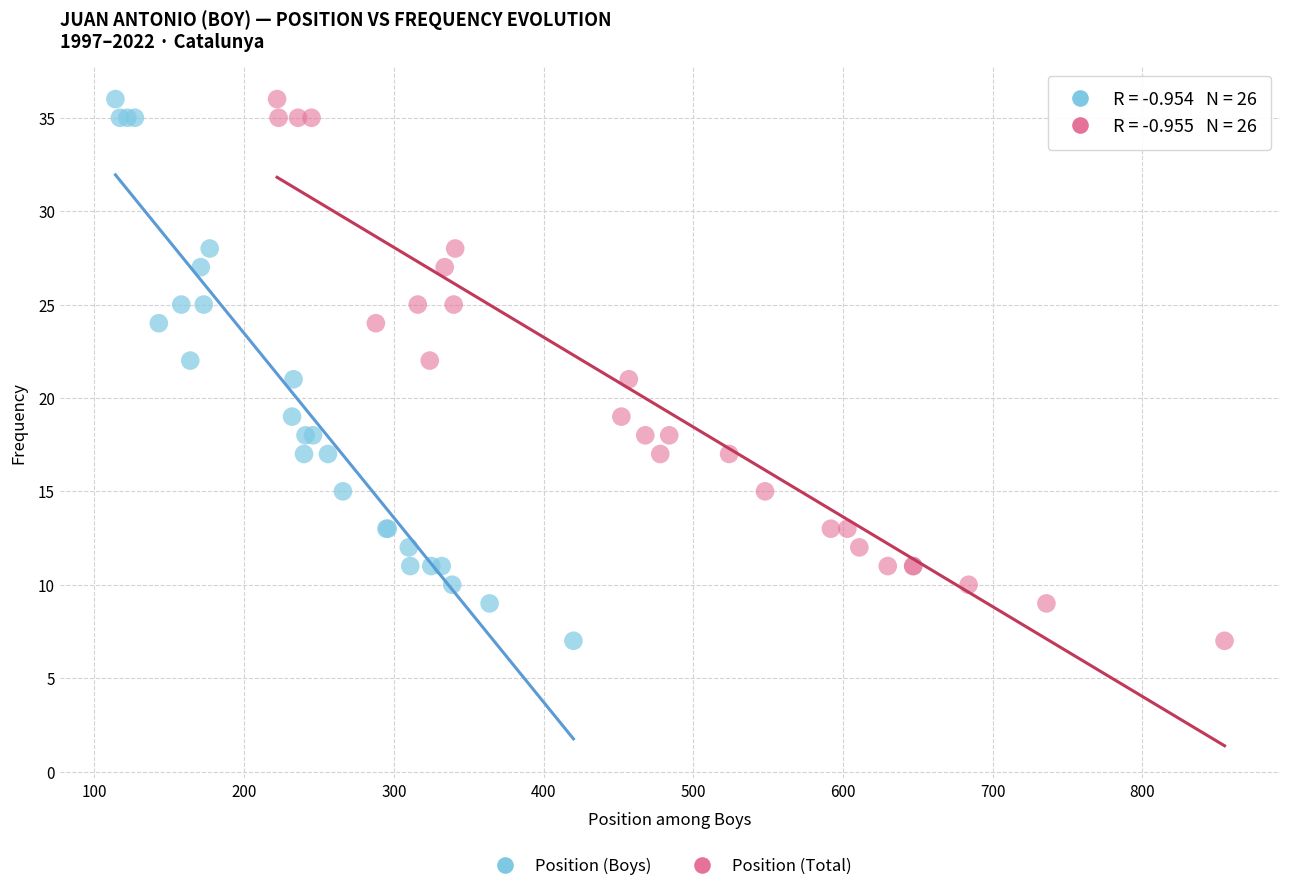

What are all the series names shown in the legend?

Position (Boys), Position (Total)